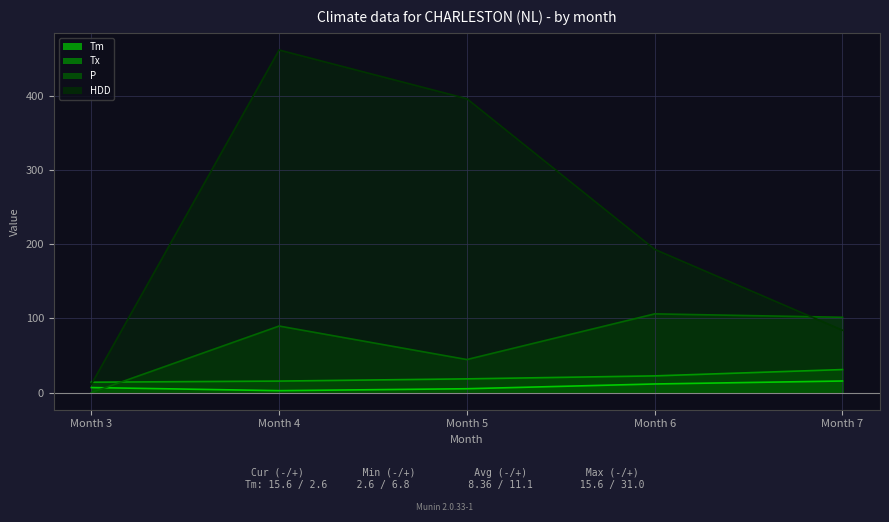

Between Month 5 and Month 6, which series saw the biggest shift?

HDD